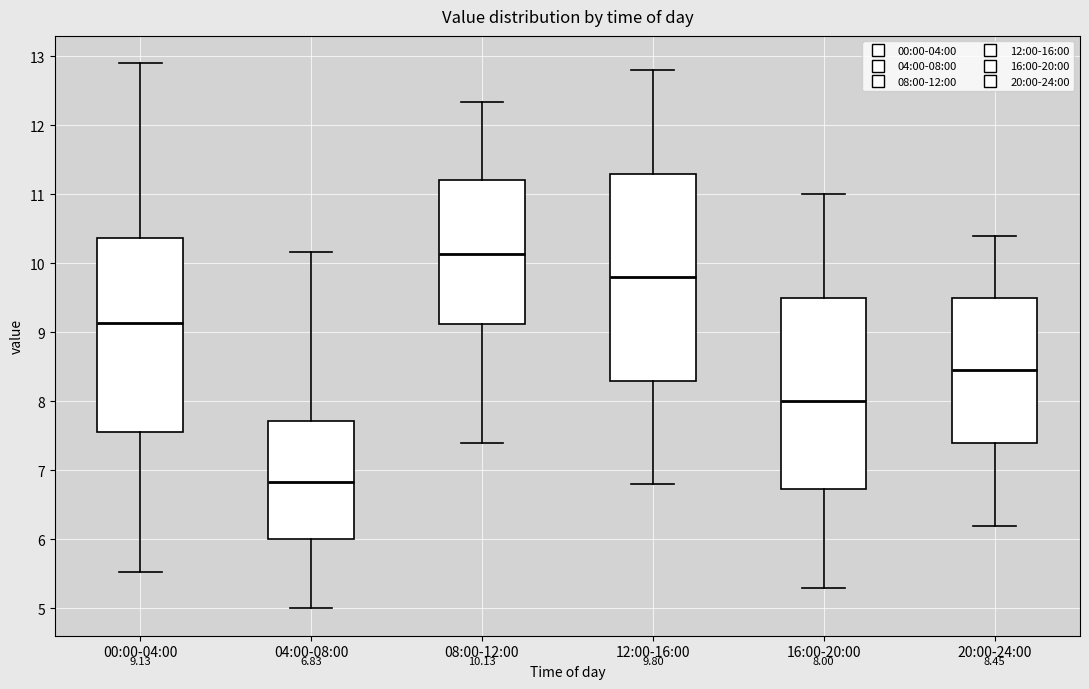

Which box's median line is the lowest?

04:00-08:00